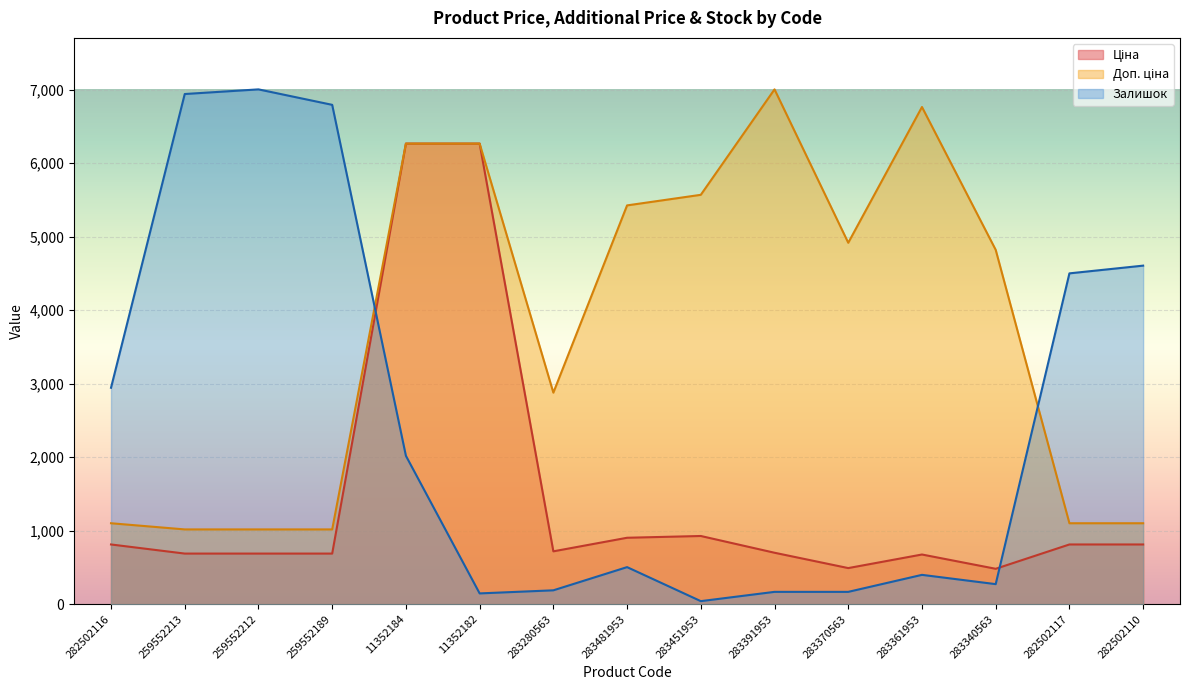

True or false: Ціна has more than 0 interior local peaks.

True